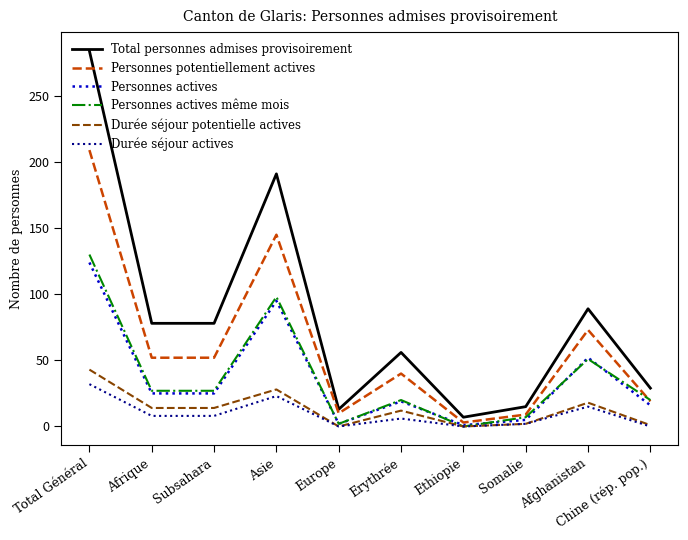

The Durée séjour potentielle actives series shows 15 at Total Général. True or false?

False